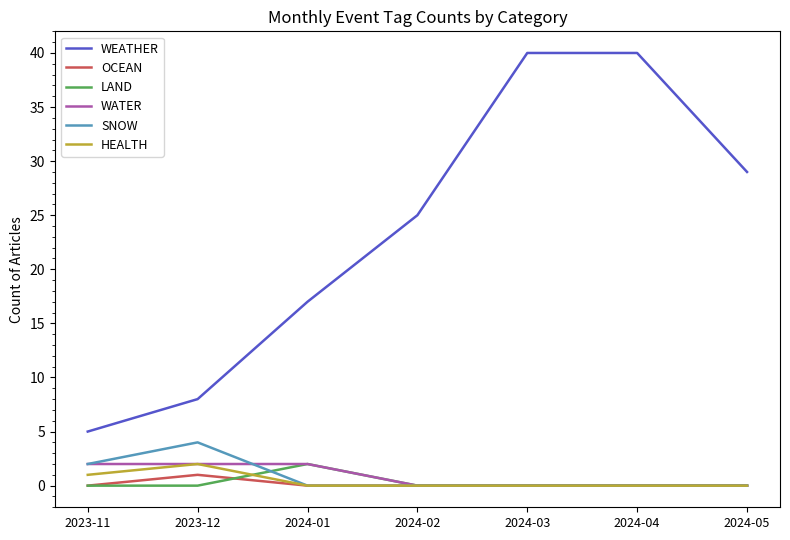

The LAND series shows 0 at 2024-03. True or false?

True